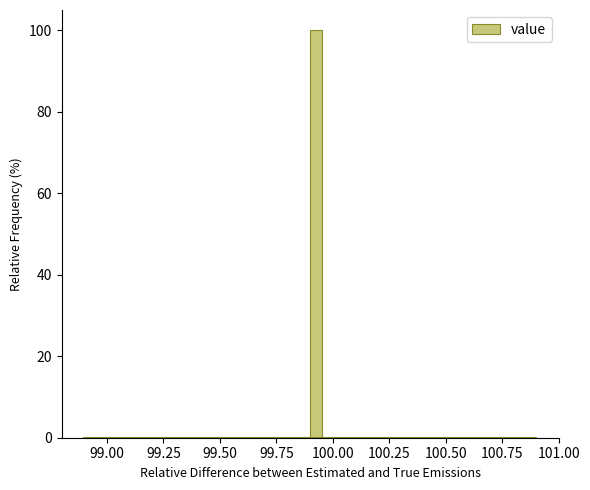

Around what value on the x-axis is the tallest bar? Give the approximate position of its centre, as read against the axis.

99.95